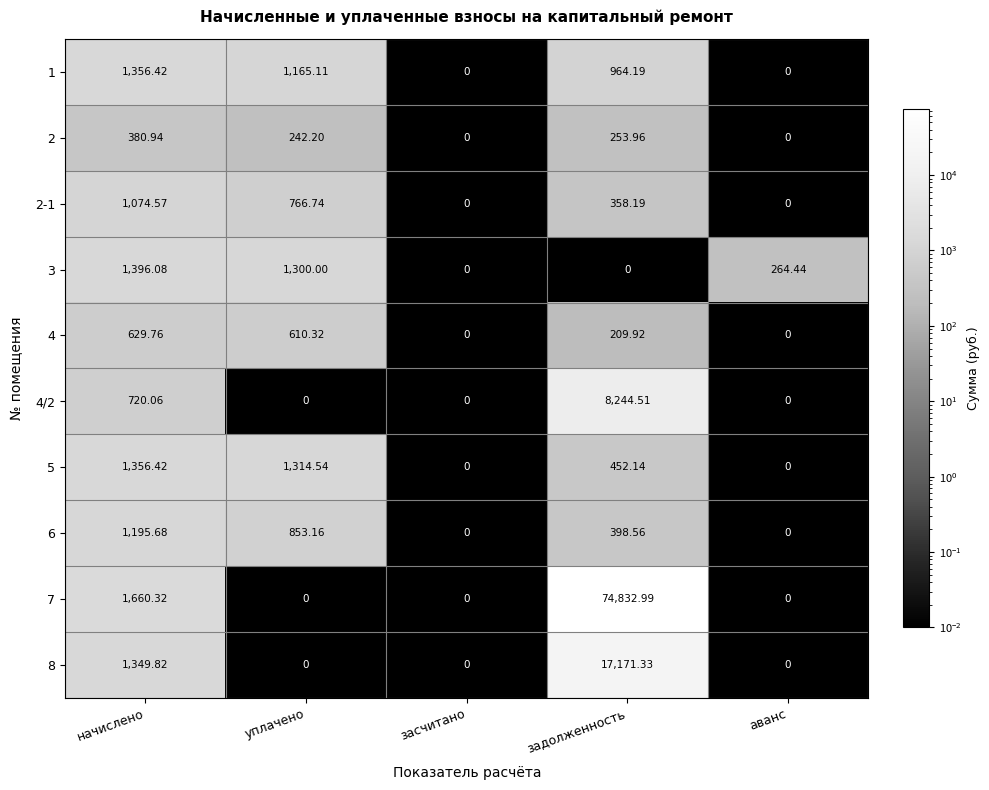

At which category is the sum across all series the highest?

задолженность